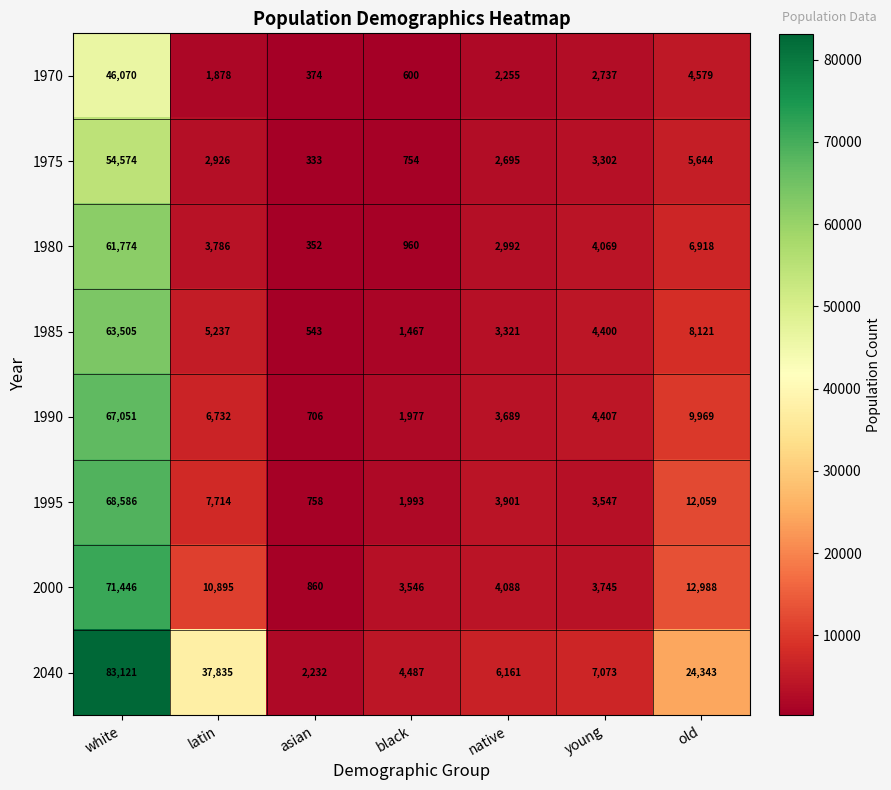

What is the average value of the 1990 series?

13504